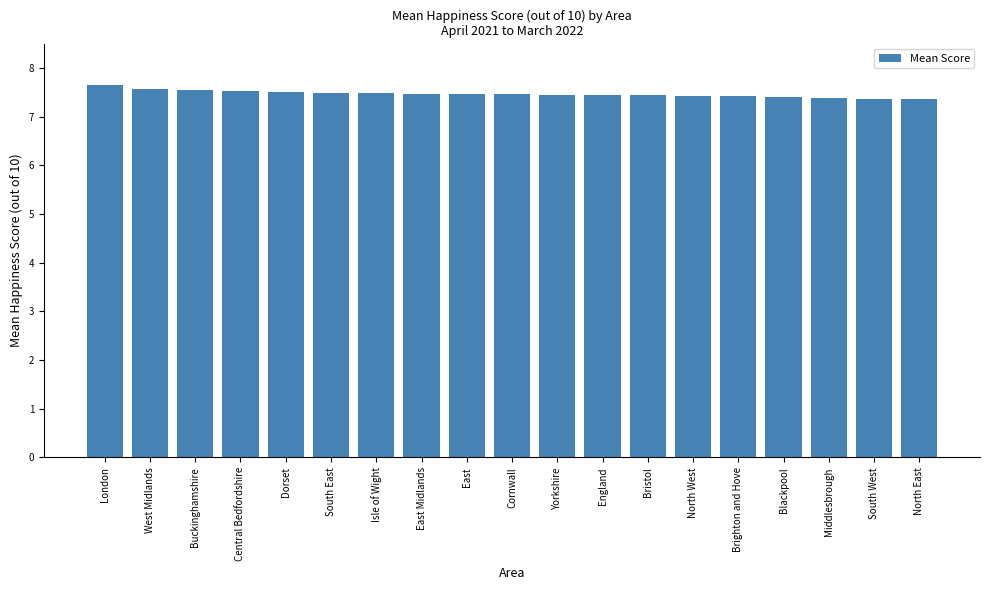

How many categories are shown in the chart?

19